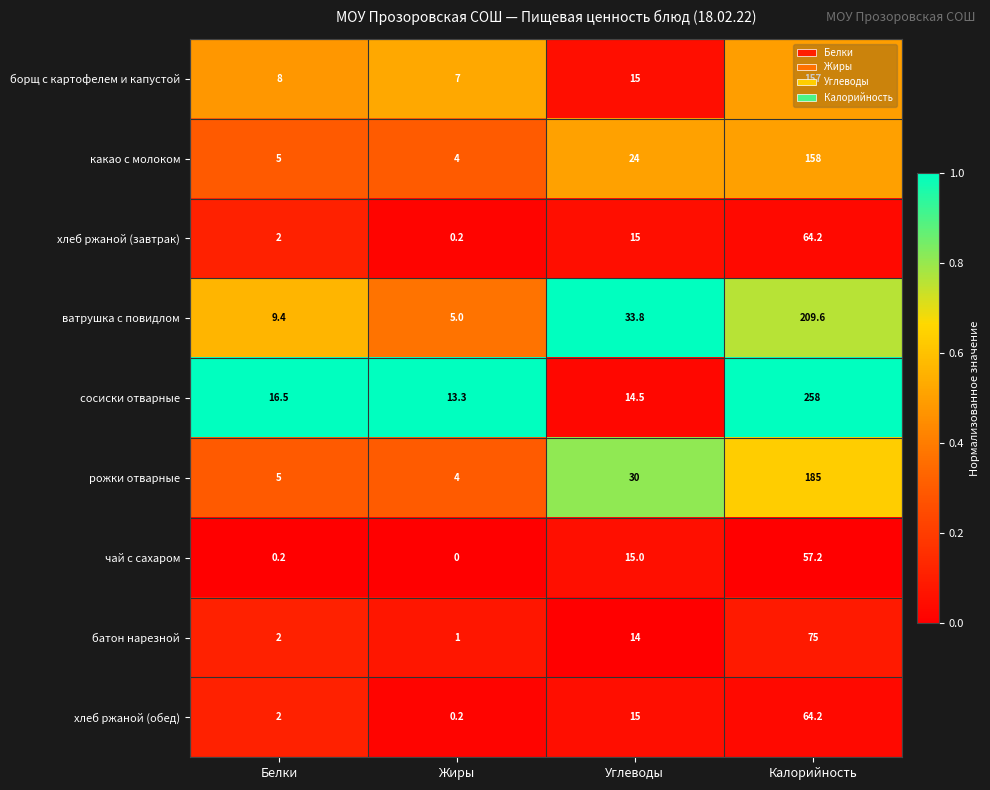

What is the lowest value of the ватрушка с повидлом series?

5.0